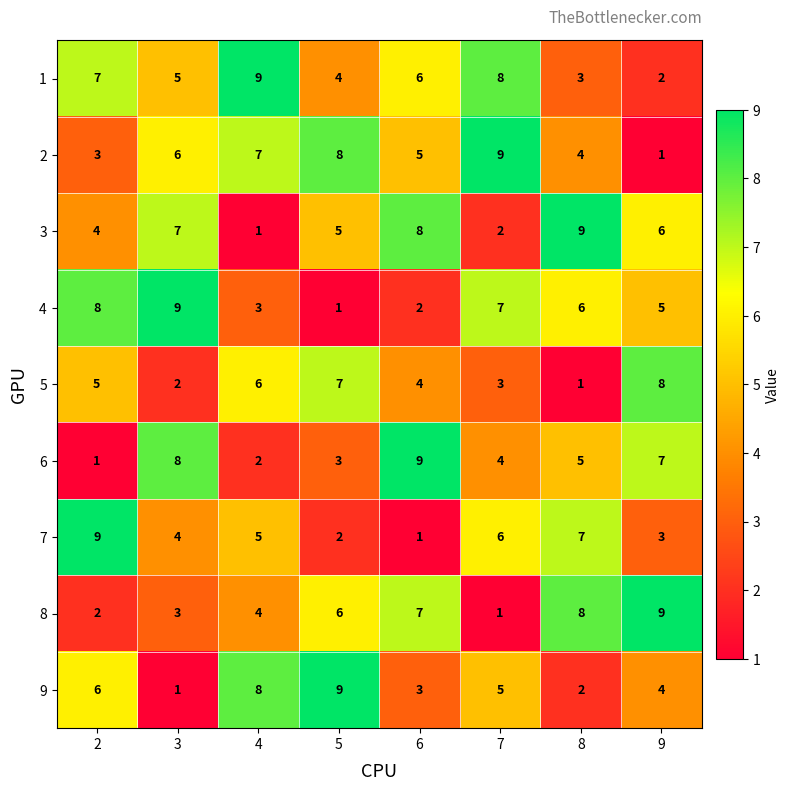

How many series are shown in this chart?

9